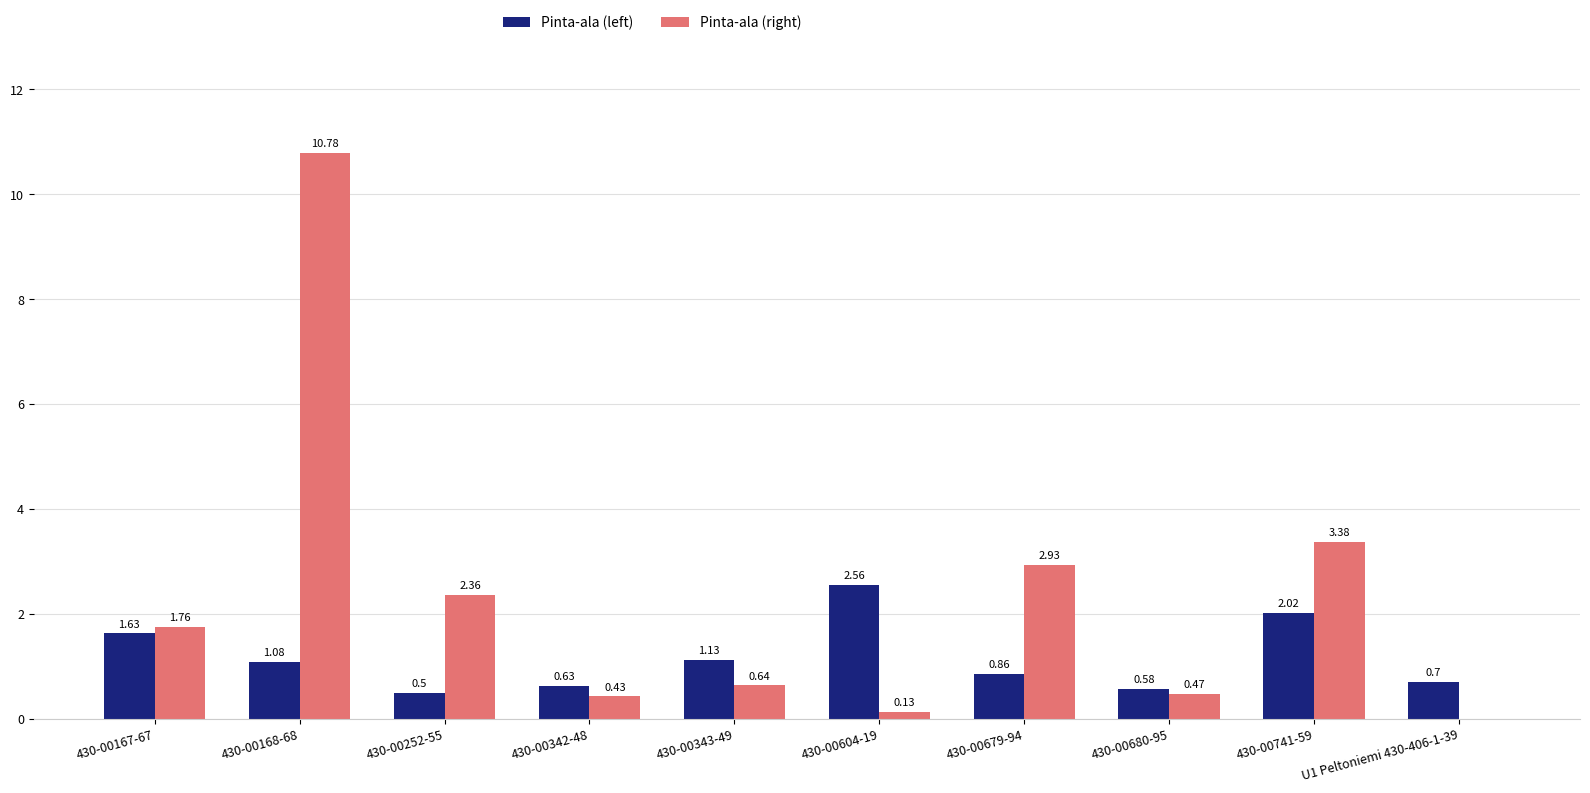

The value of Pinta-ala (left) at 430-00343-49 is 0.3. True or false?

False